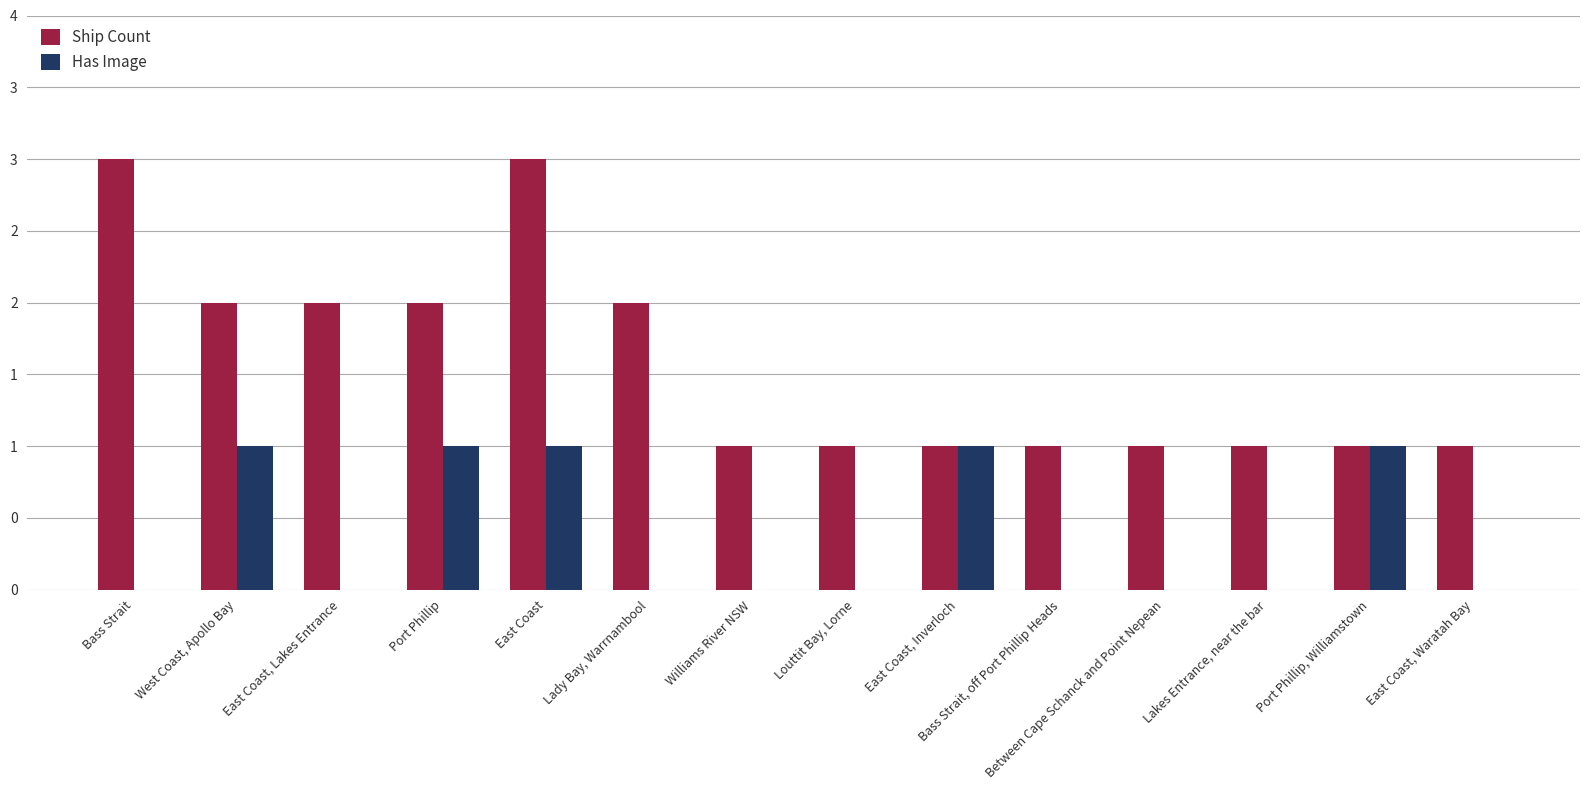

At which label does Has Image reach its minimum?

Bass Strait